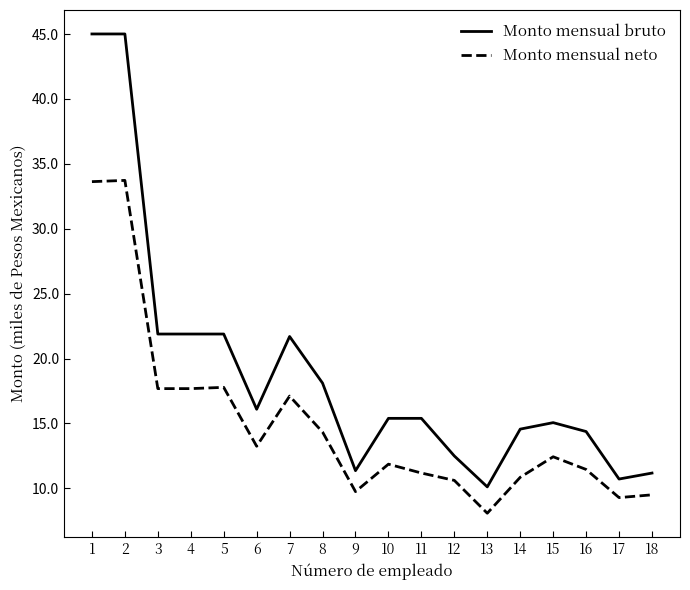

What are all the series names shown in the legend?

Monto mensual bruto, Monto mensual neto